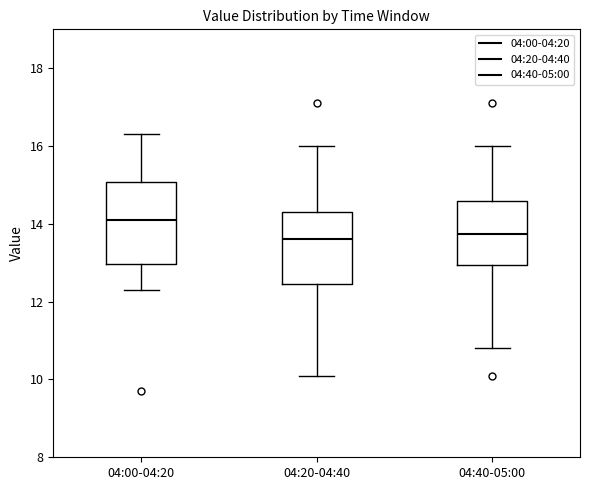

Reading left to right, read every box against the y-axis: the position of its median line, the range the box covers, and the ends of its whiskers. The values are not printed on the chart, so give them approximately, as read against the axis.

04:00-04:20: median 14.2, box 13.0 to 15.0, whiskers 12.4 to 16.4
04:20-04:40: median 13.6, box 12.4 to 14.4, whiskers 10.2 to 16.0
04:40-05:00: median 13.8, box 13.0 to 14.6, whiskers 10.8 to 16.0